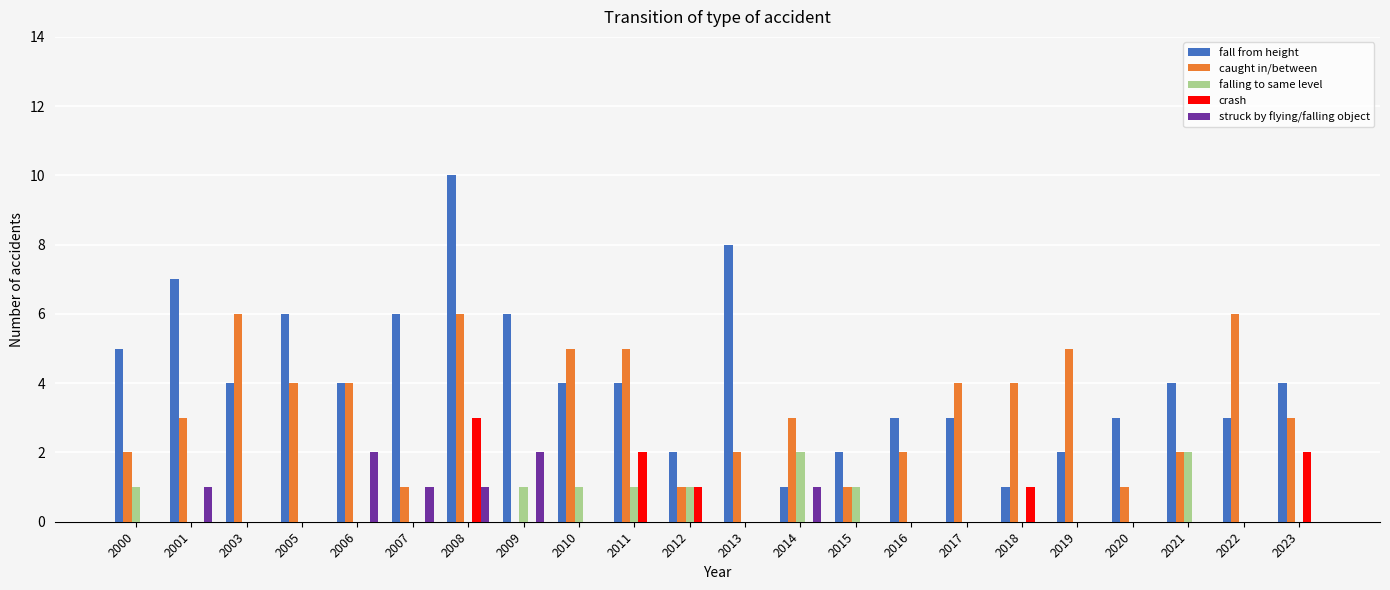

Reading left to right, list all the values displayed in this chart.

fall from height: 2000=5	2001=7	2003=4	2005=6	2006=4	2007=6	2008=10	2009=6	2010=4	2011=4	2012=2	2013=8	2014=1	2015=2	2016=3	2017=3	2018=1	2019=2	2020=3	2021=4	2022=3	2023=4
caught in/between: 2000=2	2001=3	2003=6	2005=4	2006=4	2007=1	2008=6	2009=0	2010=5	2011=5	2012=1	2013=2	2014=3	2015=1	2016=2	2017=4	2018=4	2019=5	2020=1	2021=2	2022=6	2023=3
falling to same level: 2000=1	2001=0	2003=0	2005=0	2006=0	2007=0	2008=0	2009=1	2010=1	2011=1	2012=1	2013=0	2014=2	2015=1	2016=0	2017=0	2018=0	2019=0	2020=0	2021=2	2022=0	2023=0
crash: 2000=0	2001=0	2003=0	2005=0	2006=0	2007=0	2008=3	2009=0	2010=0	2011=2	2012=1	2013=0	2014=0	2015=0	2016=0	2017=0	2018=1	2019=0	2020=0	2021=0	2022=0	2023=2
struck by flying/falling object: 2000=0	2001=1	2003=0	2005=0	2006=2	2007=1	2008=1	2009=2	2010=0	2011=0	2012=0	2013=0	2014=1	2015=0	2016=0	2017=0	2018=0	2019=0	2020=0	2021=0	2022=0	2023=0